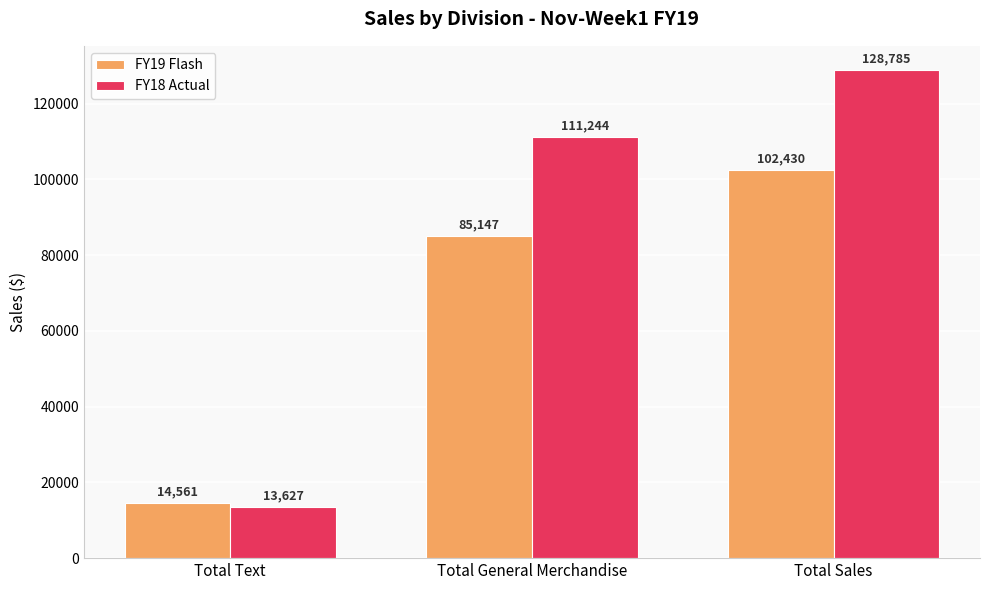

What is the label of the 1st bar from the right?

Total Sales